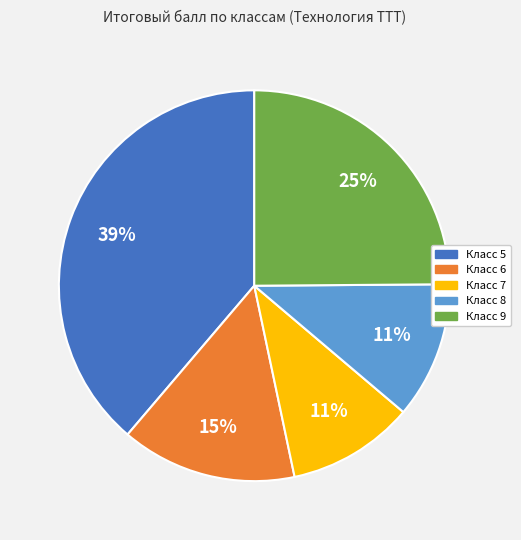

Does any single category account for the majority?

No